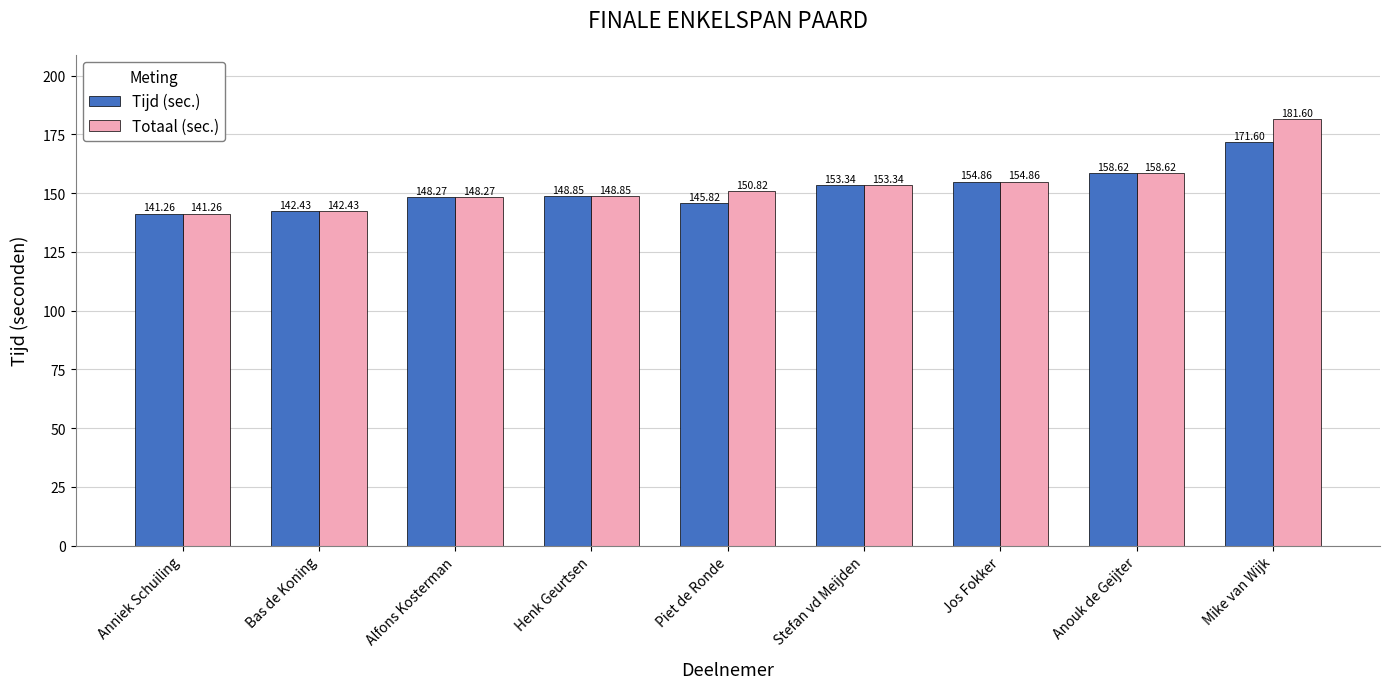

What is the difference between the highest and lowest values at Mike van Wijk?

10.0